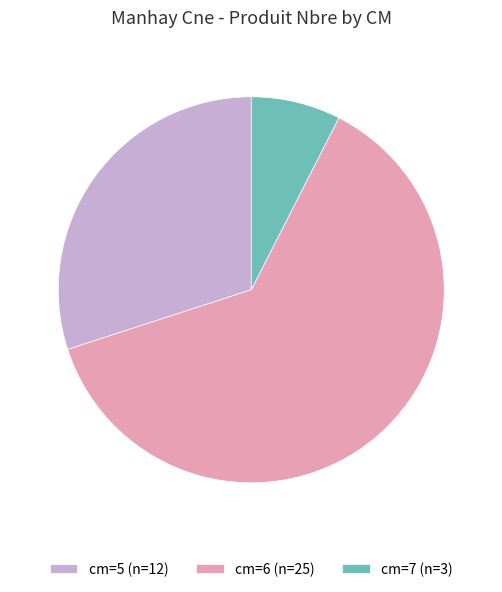

True or false: cm=7 (n=3) accounts for 8% of the total.

True